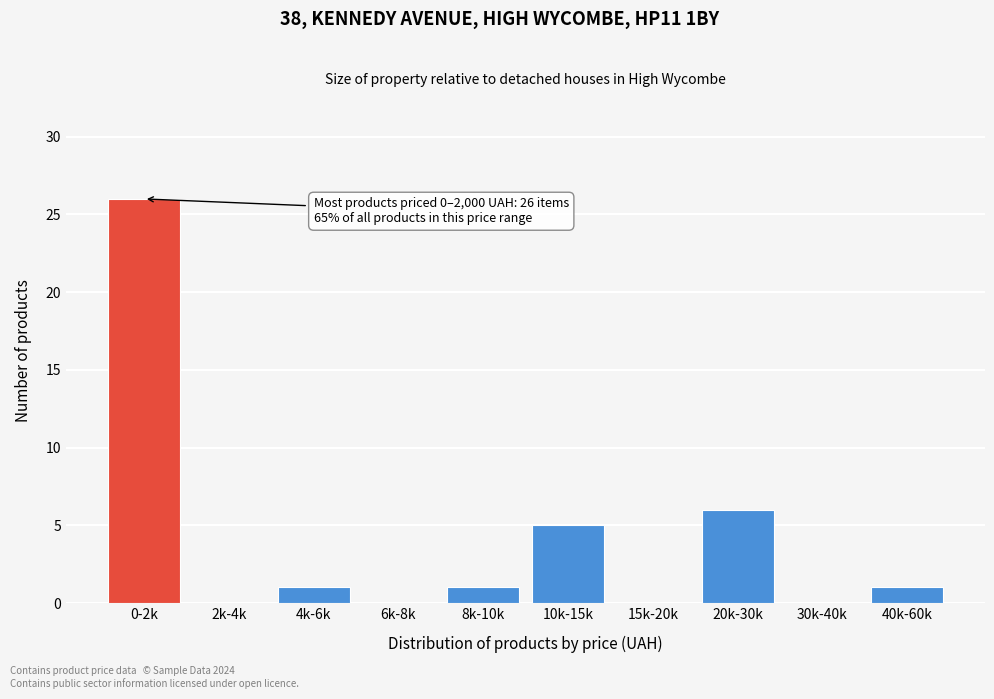

Reading left to right, what are all the values shown in this chart?

0-2k=26	2k-4k=0	4k-6k=1	6k-8k=0	8k-10k=1	10k-15k=5	15k-20k=0	20k-30k=6	30k-40k=0	40k-60k=1